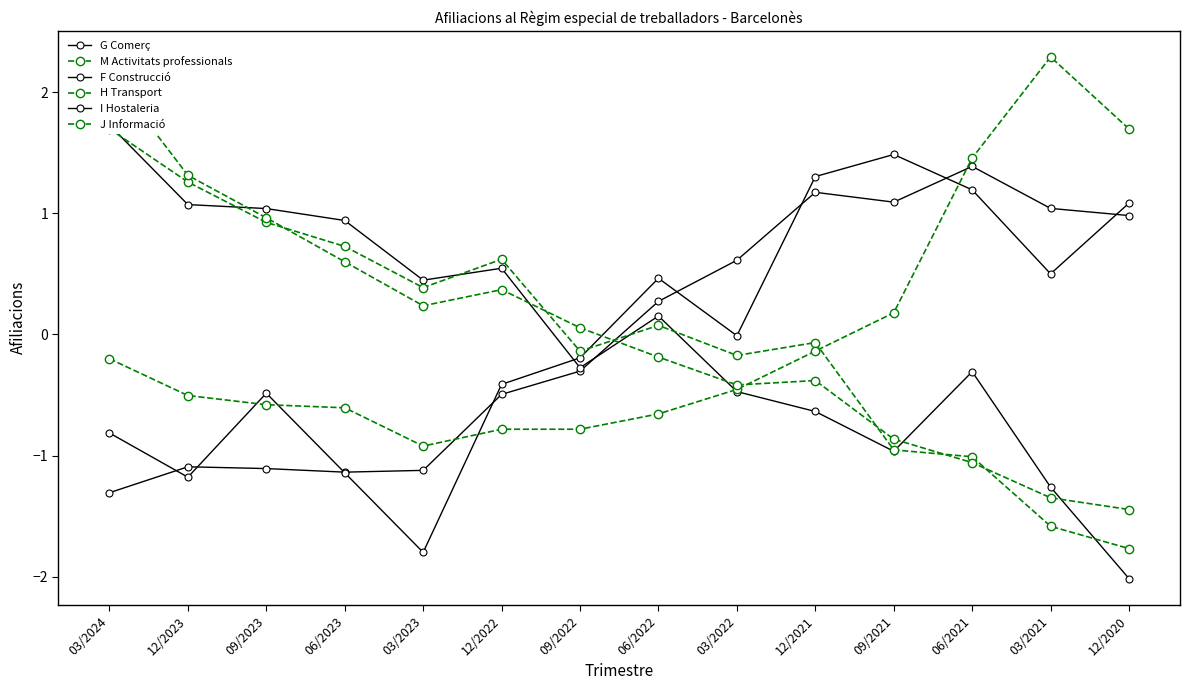

Which category has the highest value across all series?

03/2021